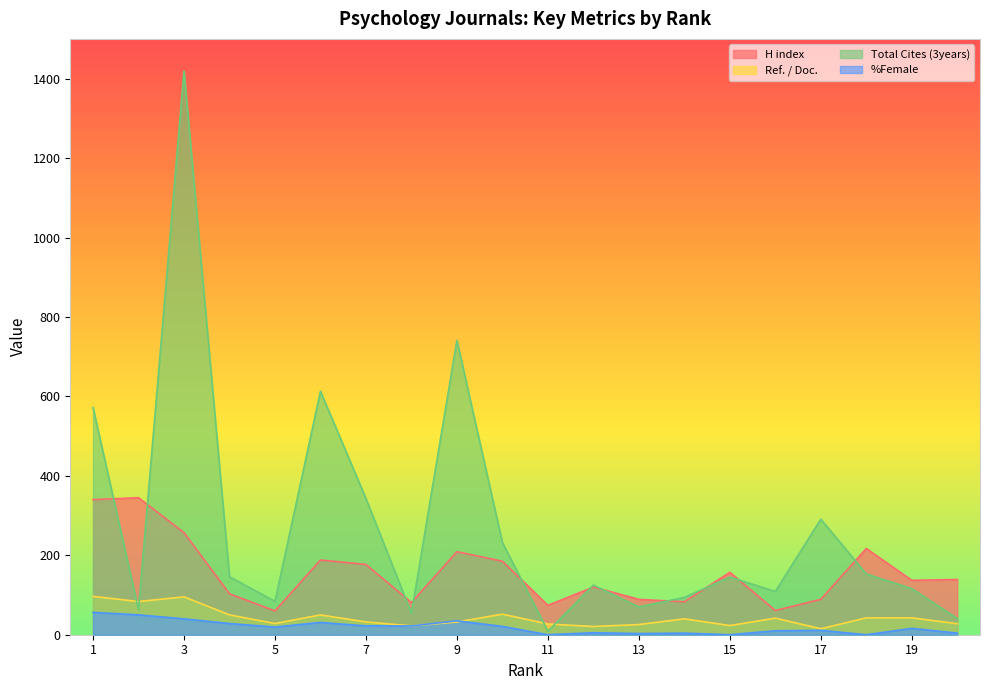

Which label corresponds to the smallest value in the chart?

11